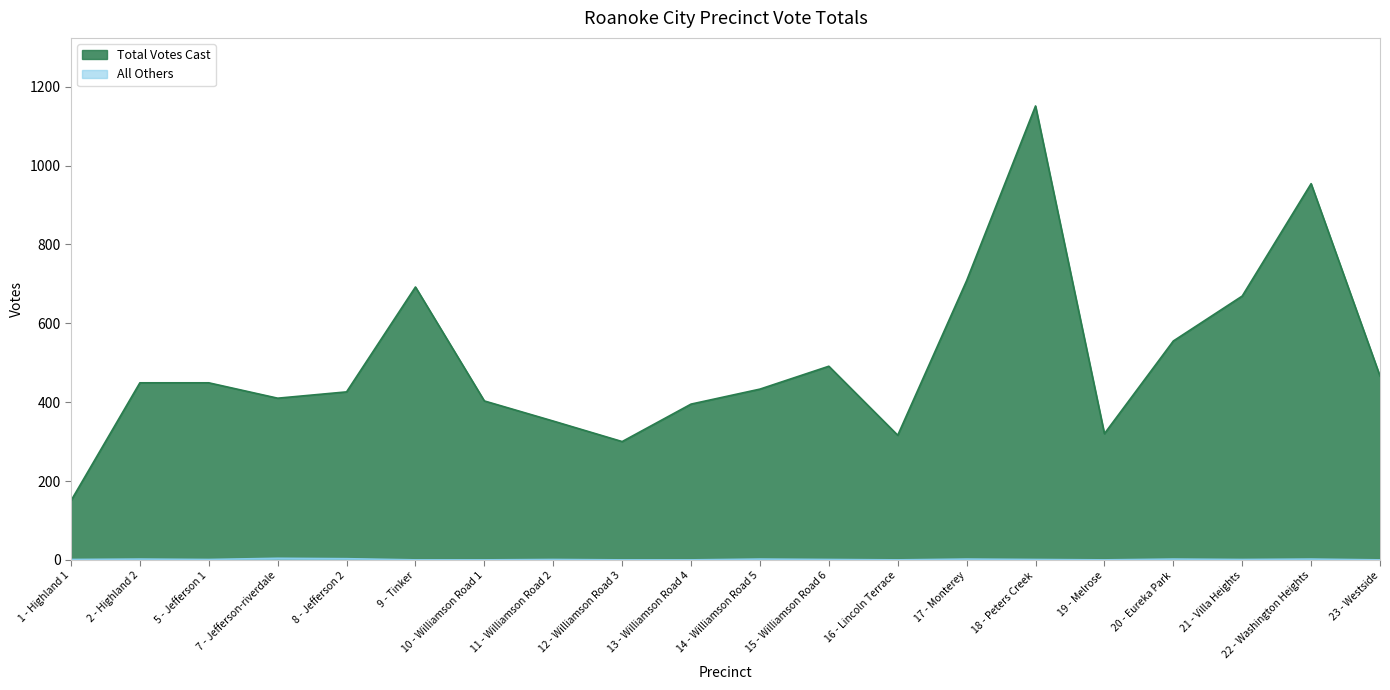

What is the difference between the second highest and second lowest values in the All Others series?

3